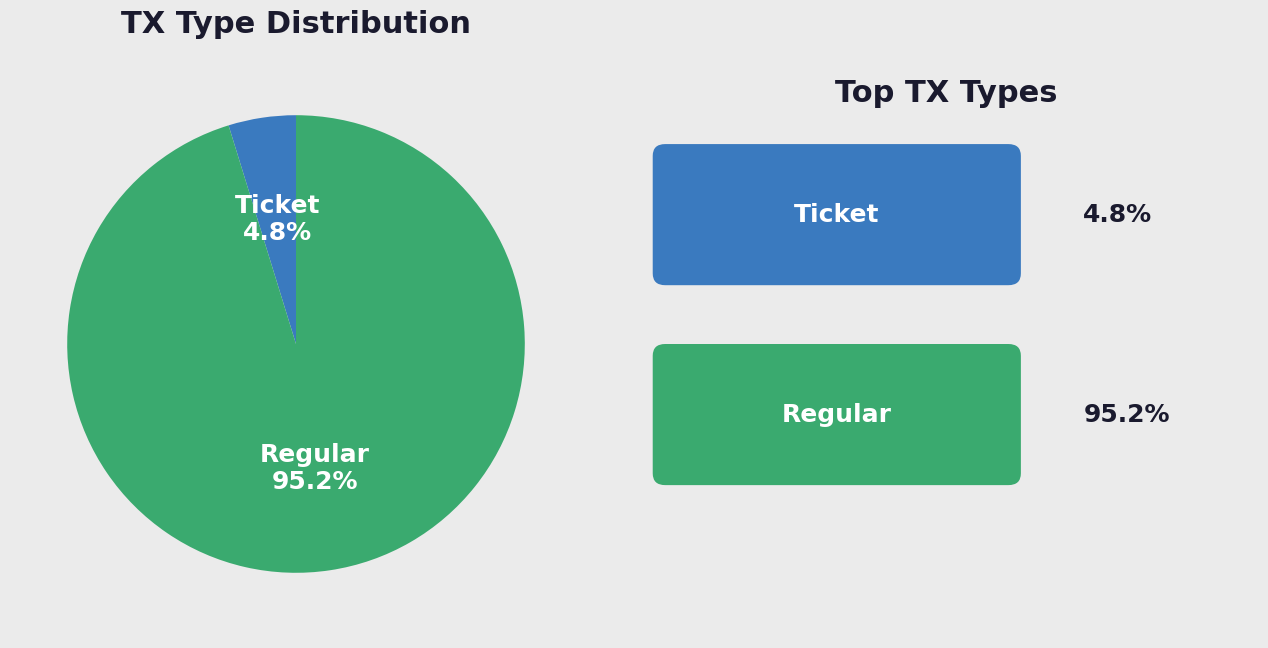

To the nearest percent, what is the combined percentage of Ticket and Regular?

100%